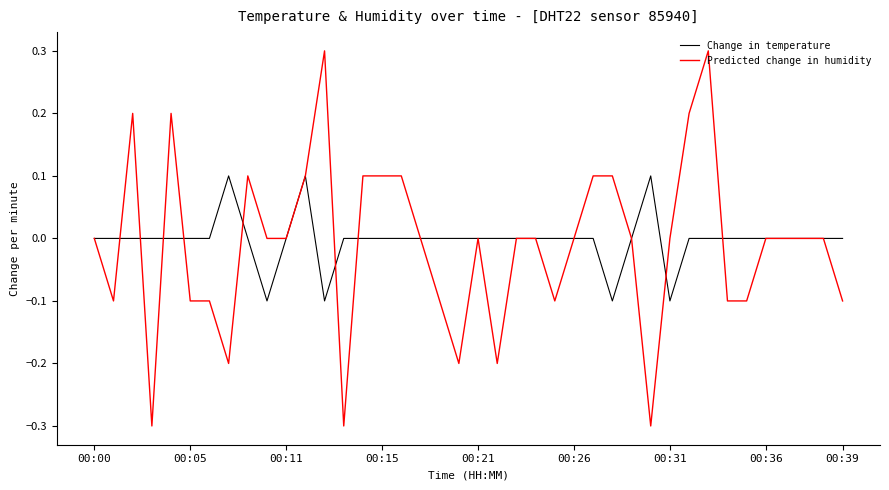

After their last crossing, which series has the higher values: Change in temperature or Predicted change in humidity?

Change in temperature